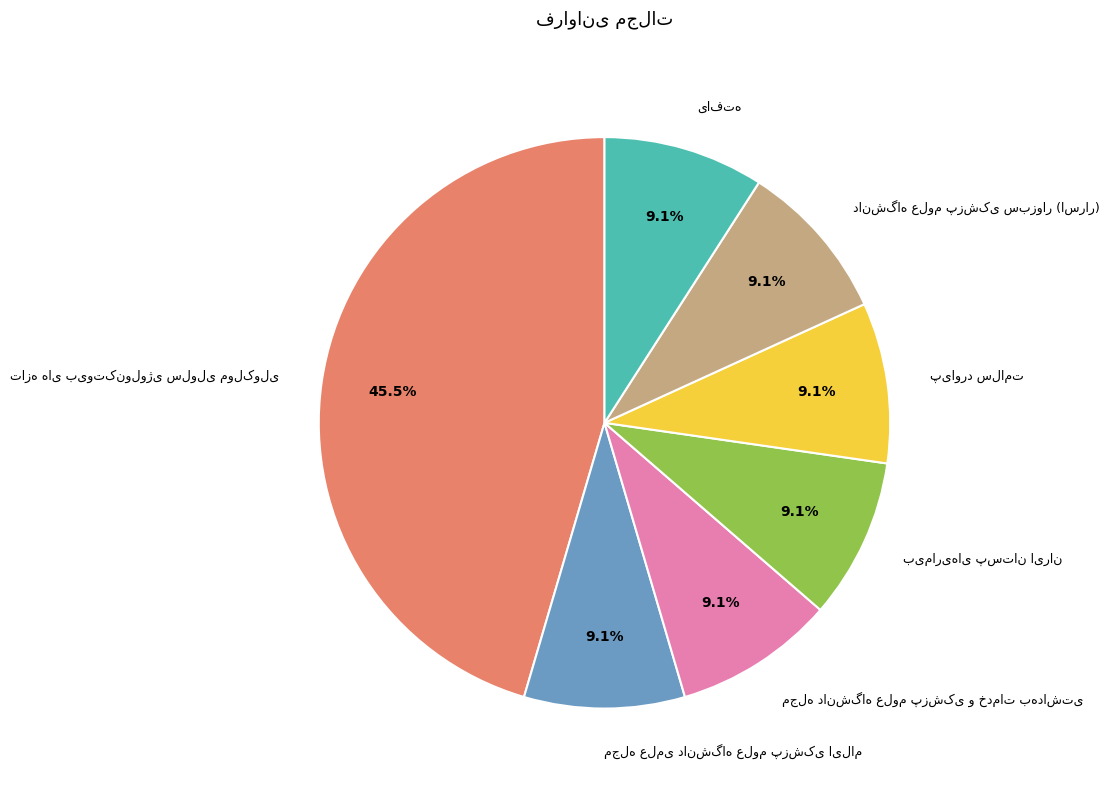

Is there a majority slice in this chart?

No